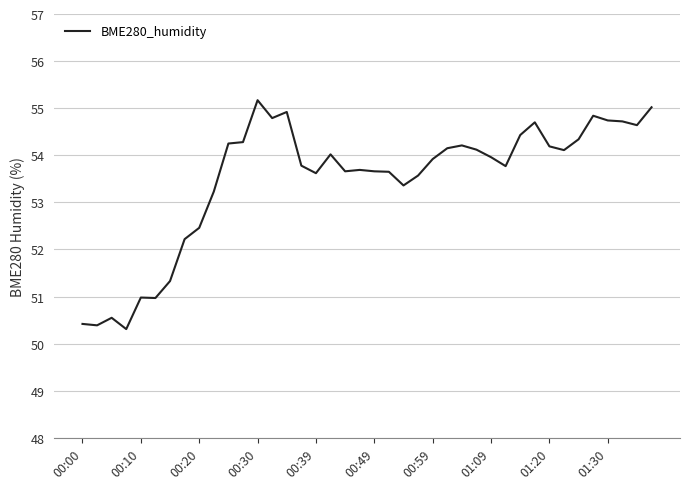

Does the chart display data point markers on the line(s)?

No